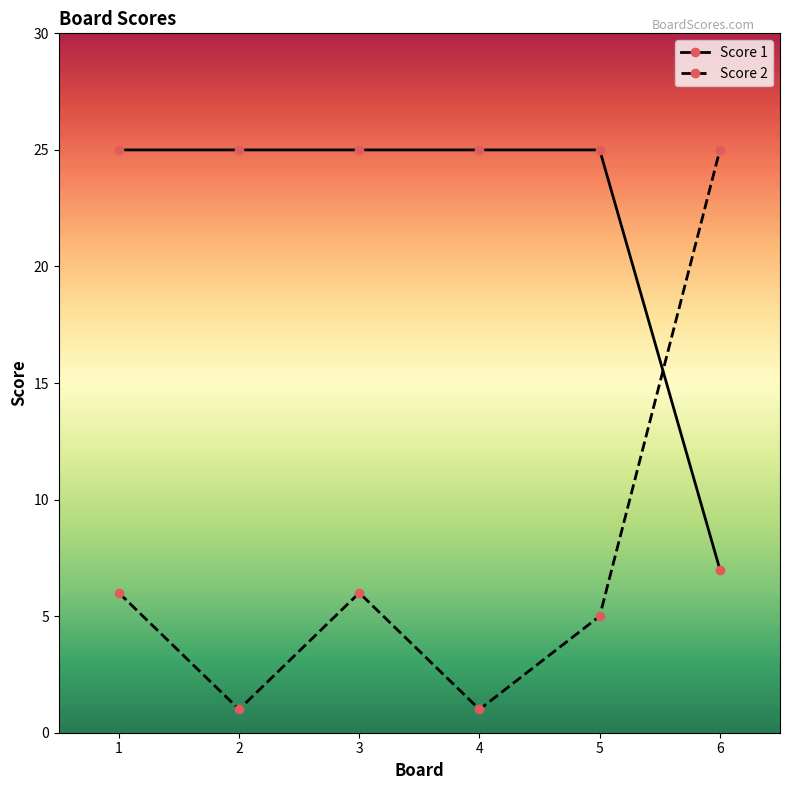

What are all the series names shown in the legend?

Score 1, Score 2